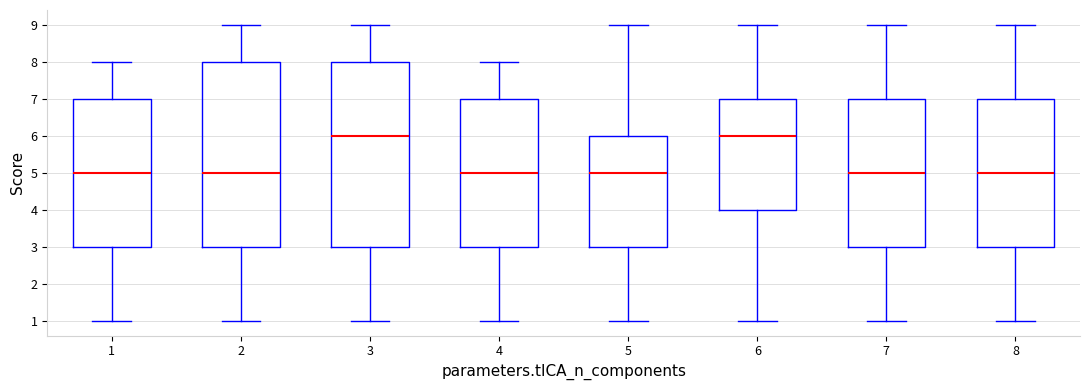

Where does the median line of the box at x = 6 sit on the y-axis? The values are not printed on the chart, so give them approximately, as read against the axis.

6